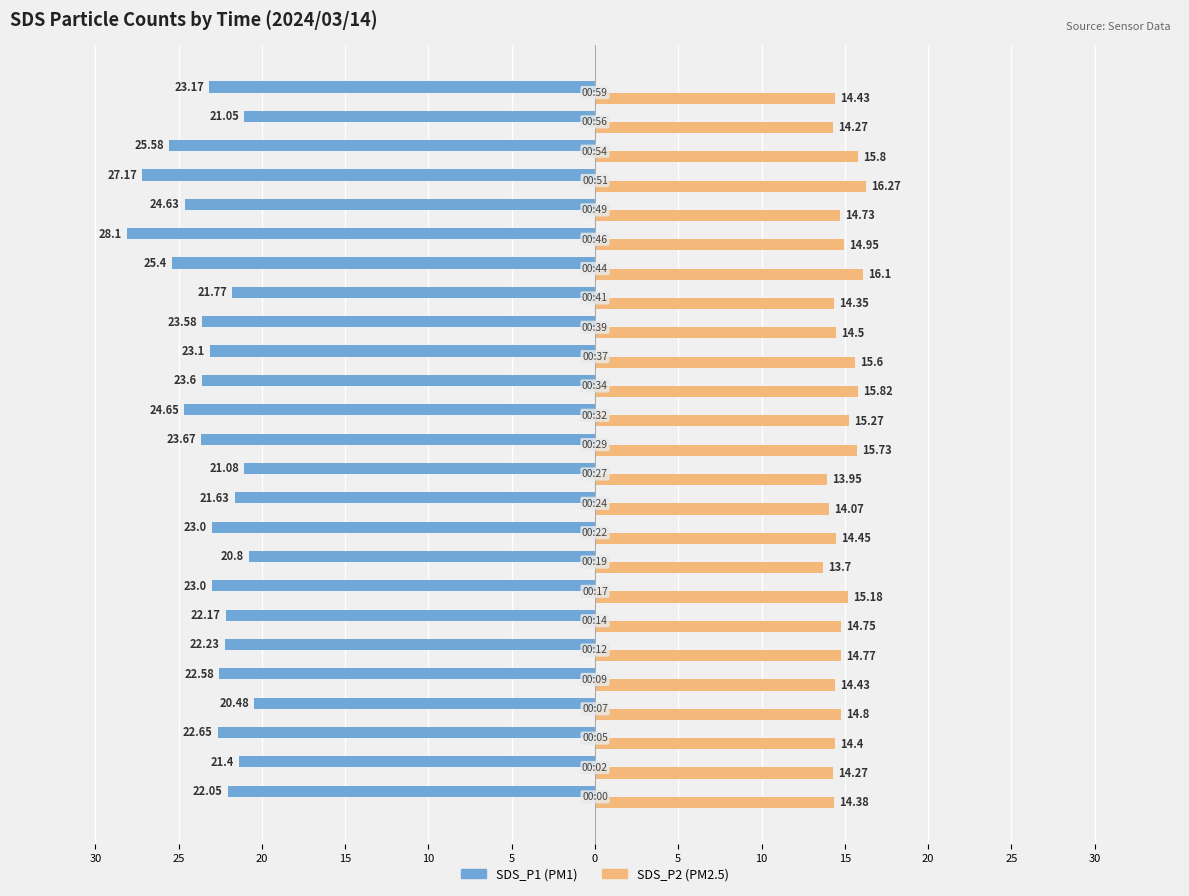

The value of SDS_P1 at 20 is -38.7. True or false?

False